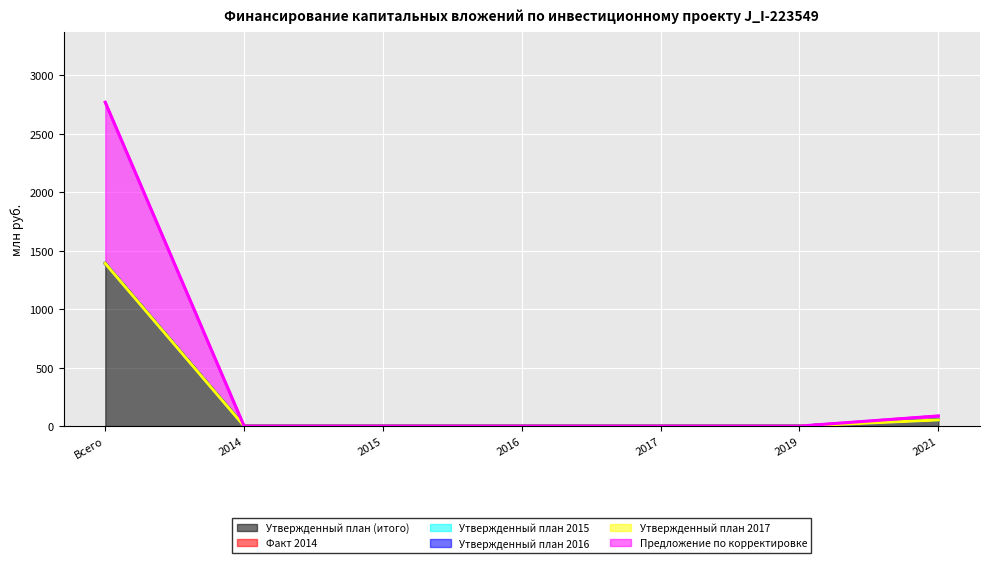

Reading left to right, transcribe all the data shown in this chart.

Утвержденный план (итого): Всего=1391.2	2014=0.0	2015=0.0	2016=0.0	2017=0.0	2019=0.0	2021=52.4
Факт 2014: Всего=0.0	2014=0.0	2015=0.0	2016=0.0	2017=0.0	2019=0.0	2021=0.0
Утвержденный план 2015: Всего=0.0	2014=0.0	2015=0.0	2016=0.0	2017=0.0	2019=0.0	2021=0.0
Утвержденный план 2016: Всего=0.0	2014=0.0	2015=0.0	2016=0.0	2017=0.0	2019=0.0	2021=0.0
Утвержденный план 2017: Всего=0.0	2014=0.0	2015=0.0	2016=0.0	2017=0.0	2019=0.0	2021=0.0
Предложение по корректировке: Всего=1379.1	2014=0.0	2015=0.0	2016=0.0	2017=0.0	2019=0.0	2021=34.4